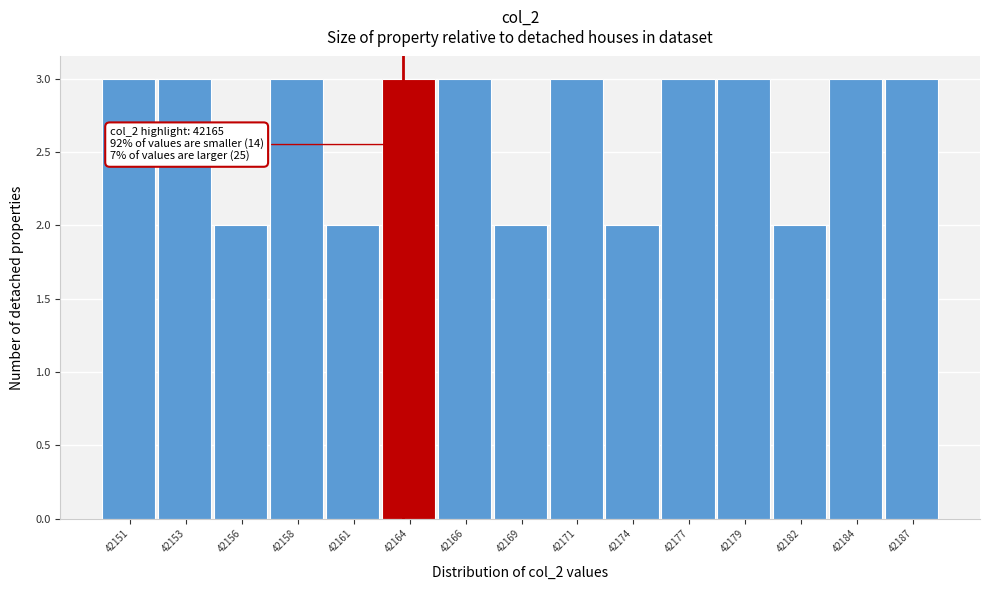

Reading left to right, what are all the values shown in this chart?

3	3	2	3	2	3	3	2	3	2	3	3	2	3	3